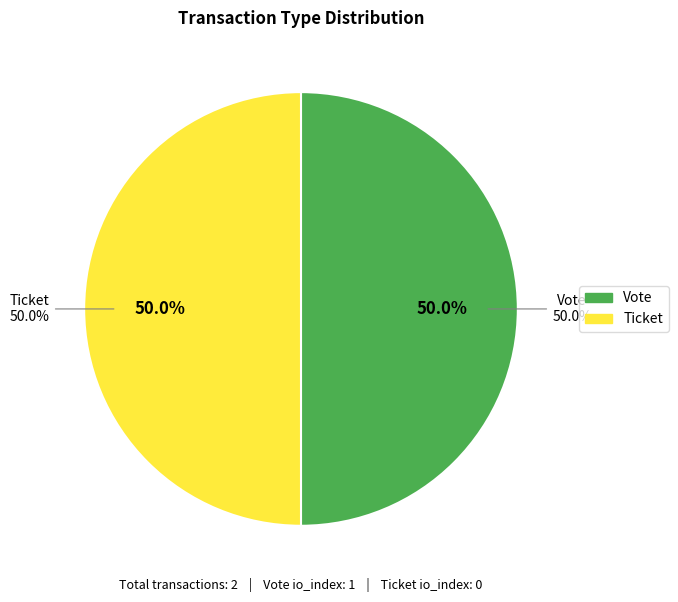

Combined, what portion of the pie is Vote (io_index=1) and Ticket (io_index=0)?

100.0%